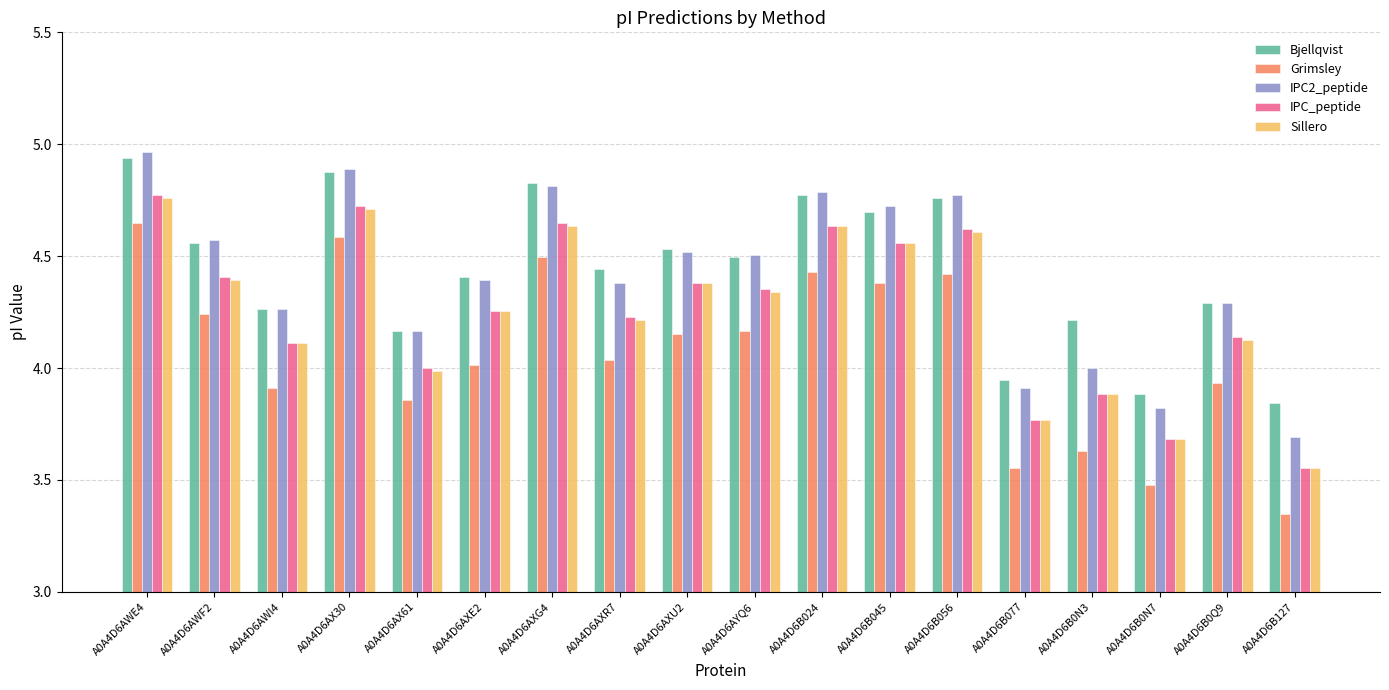

True or false: Sillero has a value of 2.0 at A0A4D6B056.

False